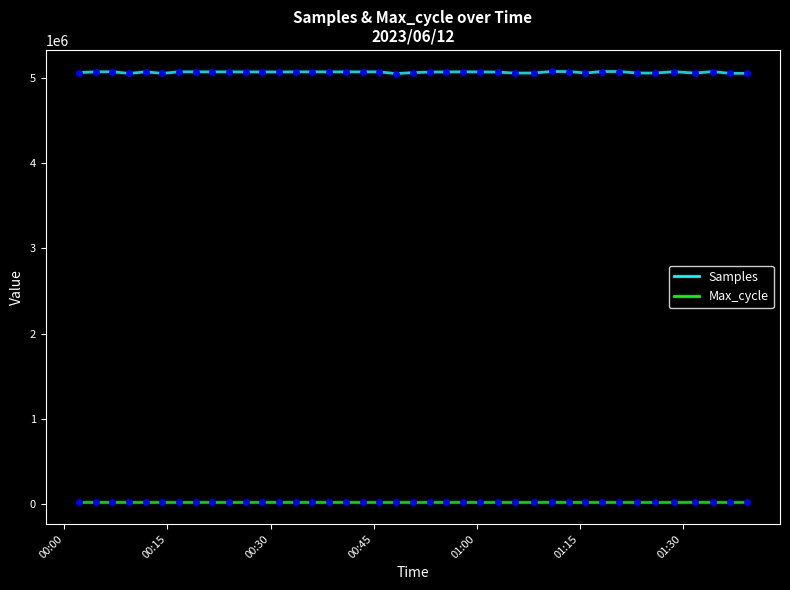

What is the difference between the maximum and minimum values in the Samples series?

24193